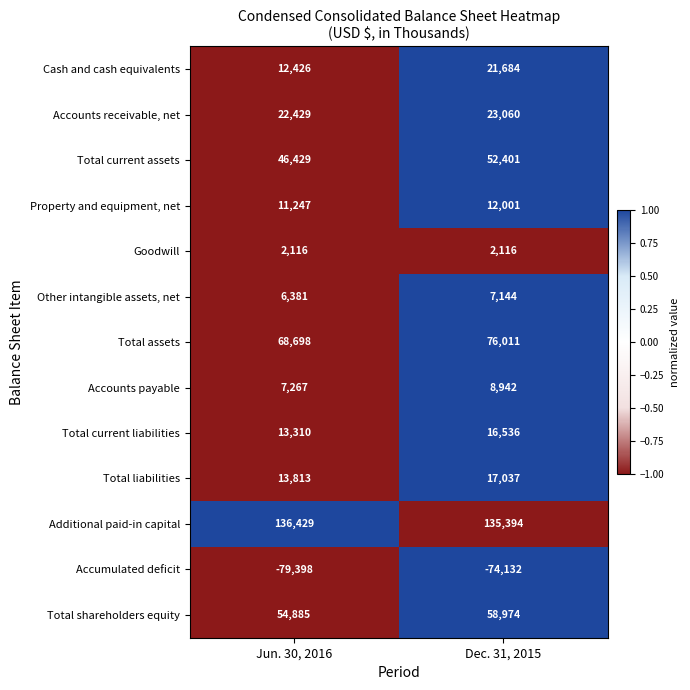

Is it true that Total liabilities equals 3826 at Jun. 30, 2016?

False